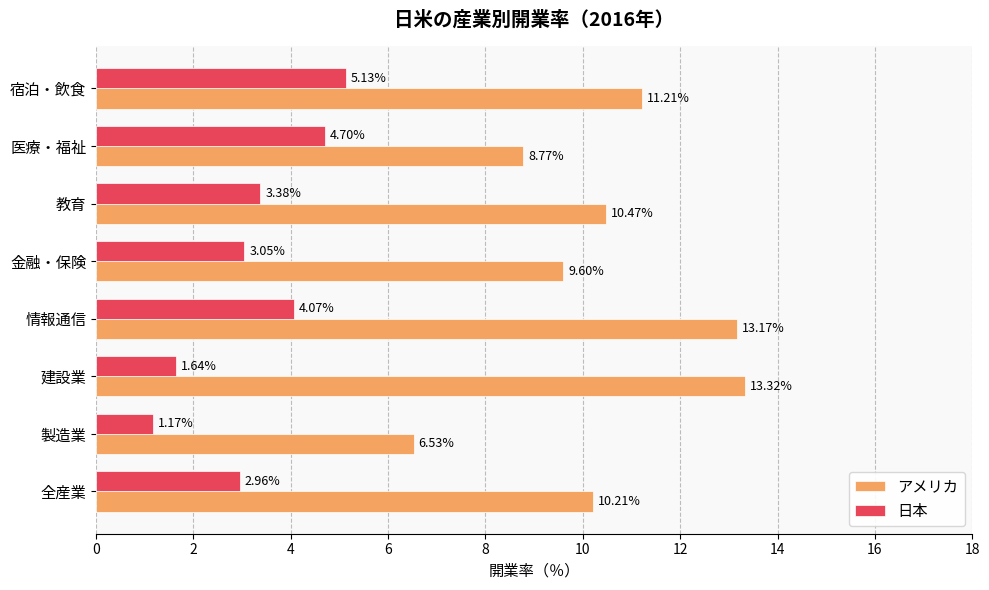

Rank the categories by 日本 value from lowest to highest.

製造業, 建設業, 全産業, 金融・保険, 教育, 情報通信, 医療・福祉, 宿泊・飲食